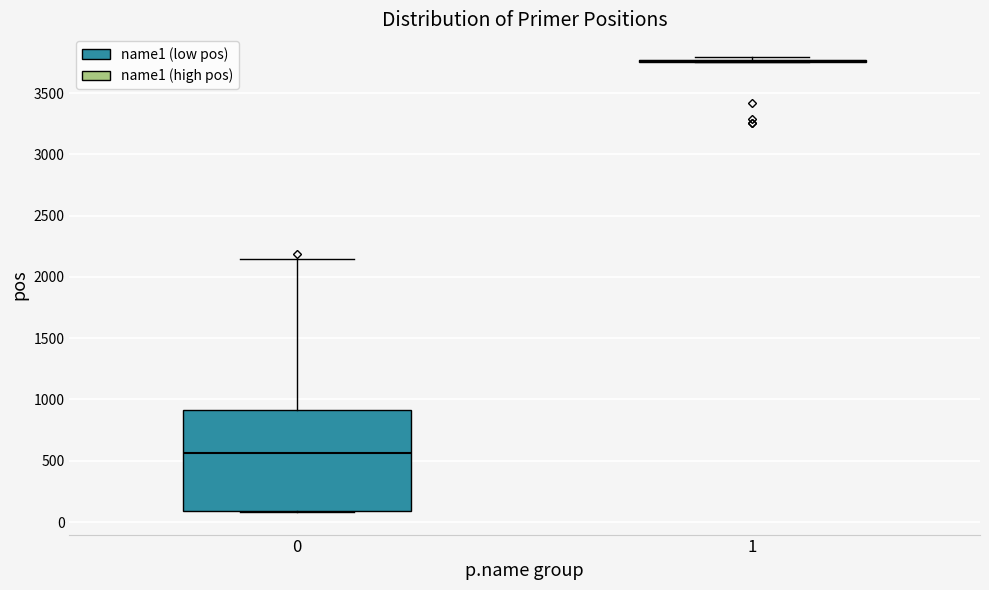

Reading left to right, transcribe this box plot: for each box, give where its median line is, the range the box spans, and where its two whiskers end, as read against the y-axis. The values are not printed on the chart, so give them approximately, as read against the axis.

0: median 550, box 100 to 900, whiskers 100 to 2150
1: box collapsed to a line at 3750, whiskers 3750 to 3800